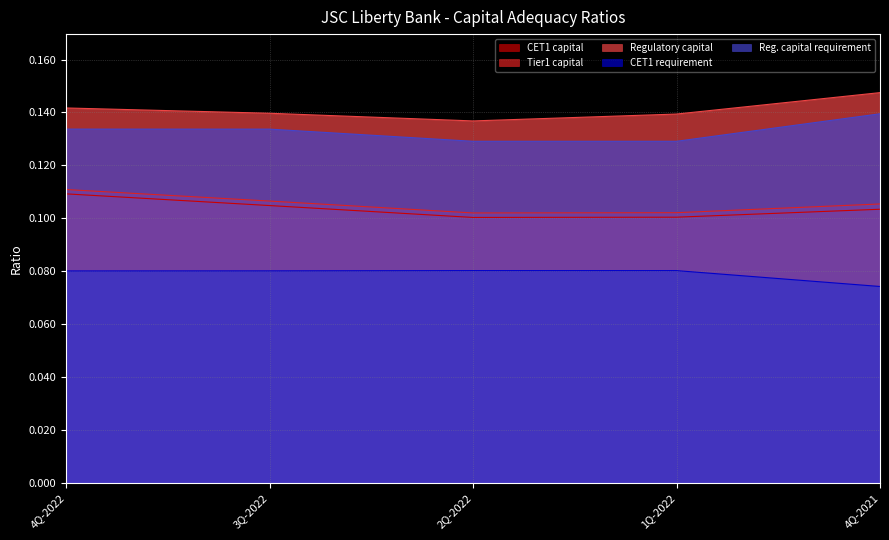

Which category has the lowest value in the Reg. capital requirement series?

2Q-2022